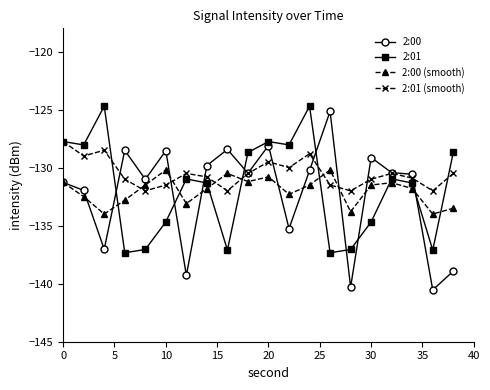

After their last crossing, which series has the higher values: 2:01 or 2:00?

2:01